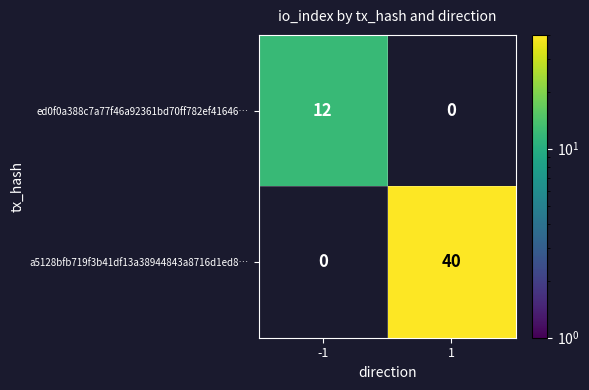

Which label corresponds to the largest value in the chart?

1